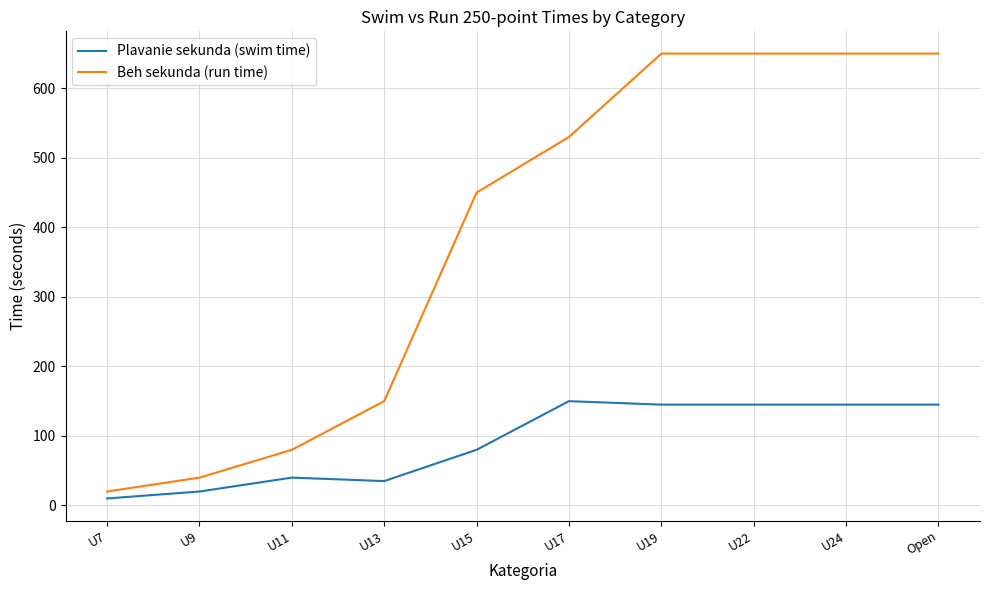

Is the value of Plavanie sekunda (swim time) at U7 greater than the value of Beh sekunda (run time) at U7?

No